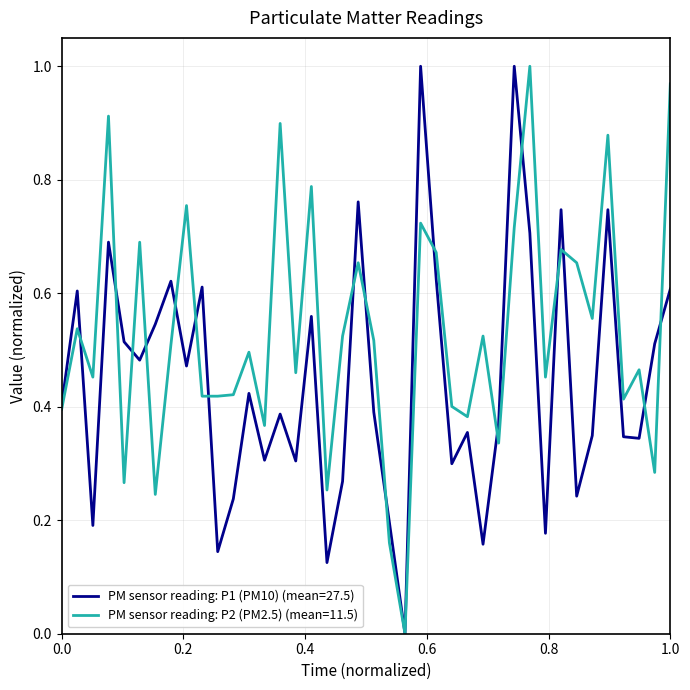

Rank the series by their average value, from highest to lowest.

PM sensor reading: P2 (PM2.5) (mean=11.5), PM sensor reading: P1 (PM10) (mean=27.5)